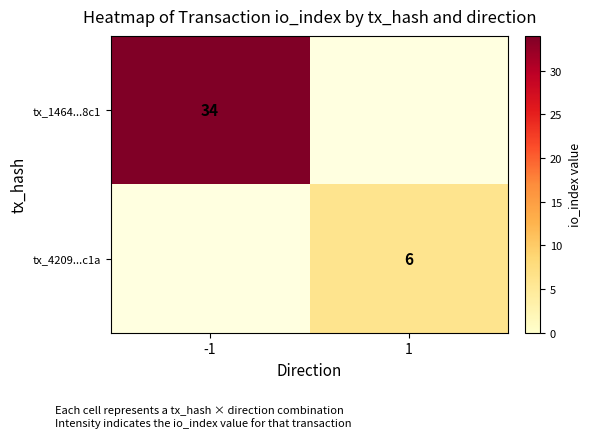

Is it true that tx_1464...8c1 equals 24 at -1?

False